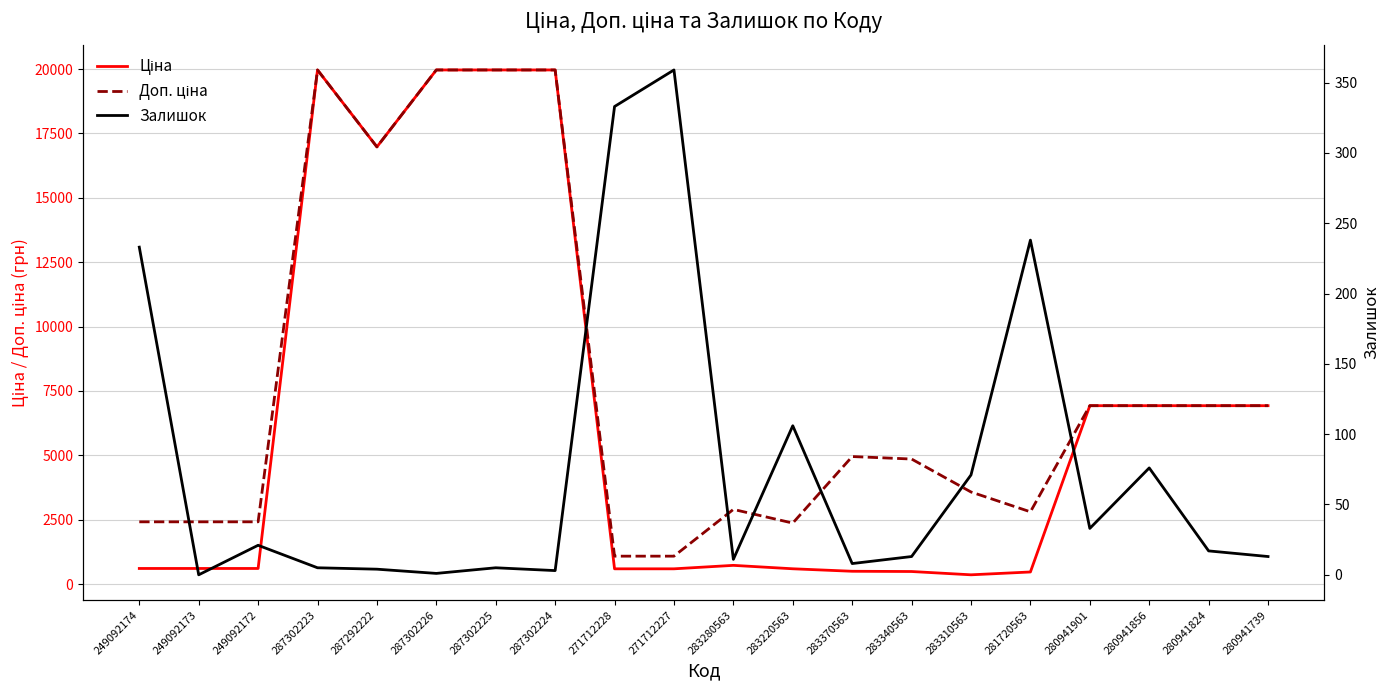

True or false: Доп. ціна has a value of 2366.5 at 283220563.

True